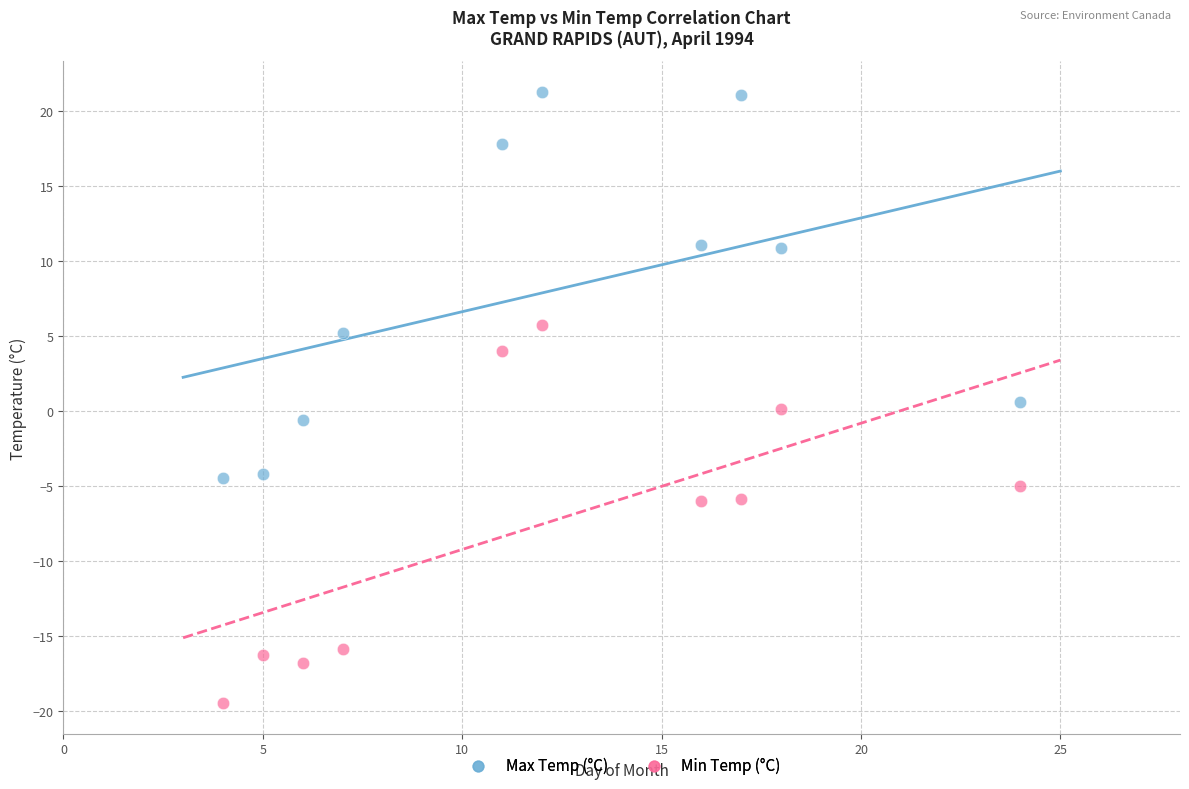

Which series has the widest spread of Y values?

Max Temp (°C)